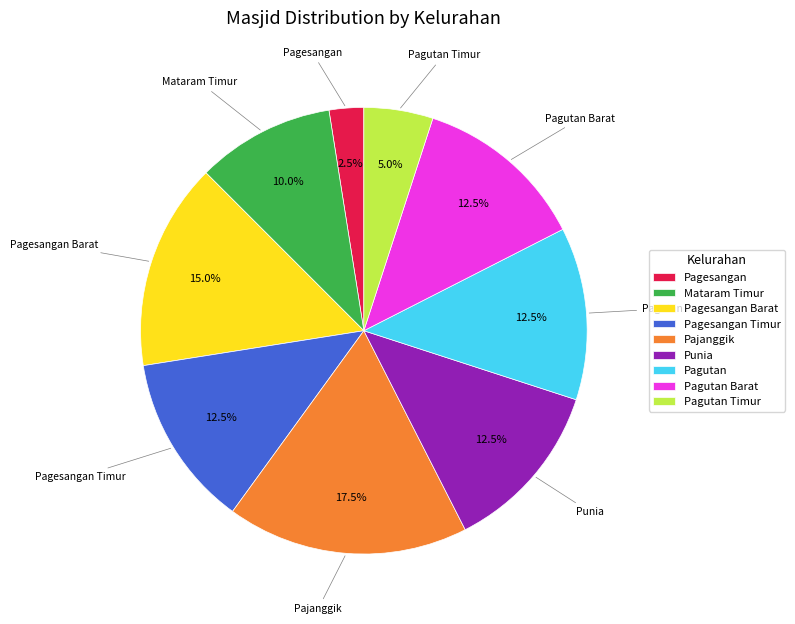

To the nearest percent, what is the difference between the largest and smallest slice percentages?

15%